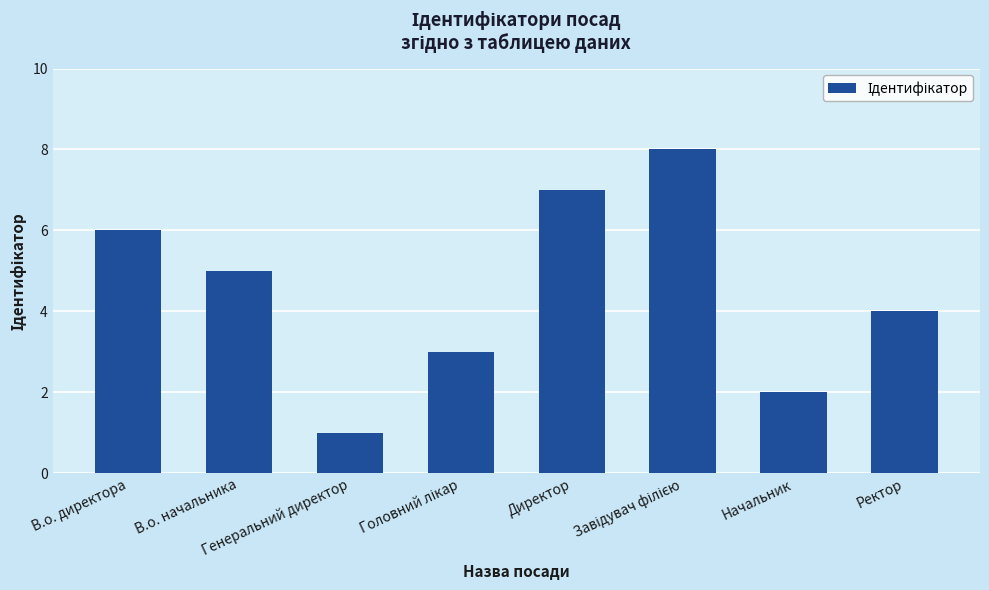

What is the difference between the maximum and minimum values?

7